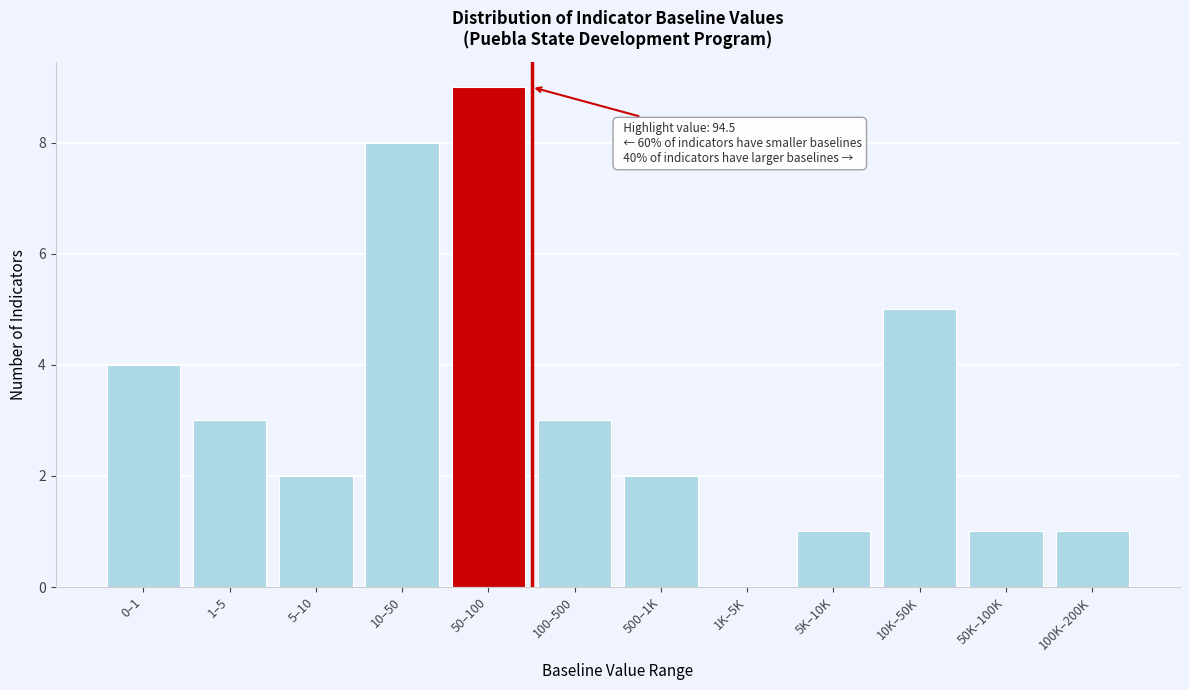

Reading left to right, list all the values displayed in this chart.

0–1=4	1–5=3	5–10=2	10–50=8	50–100=9	100–500=3	500–1K=2	1K–5K=0	5K–10K=1	10K–50K=5	50K–100K=1	100K–200K=1